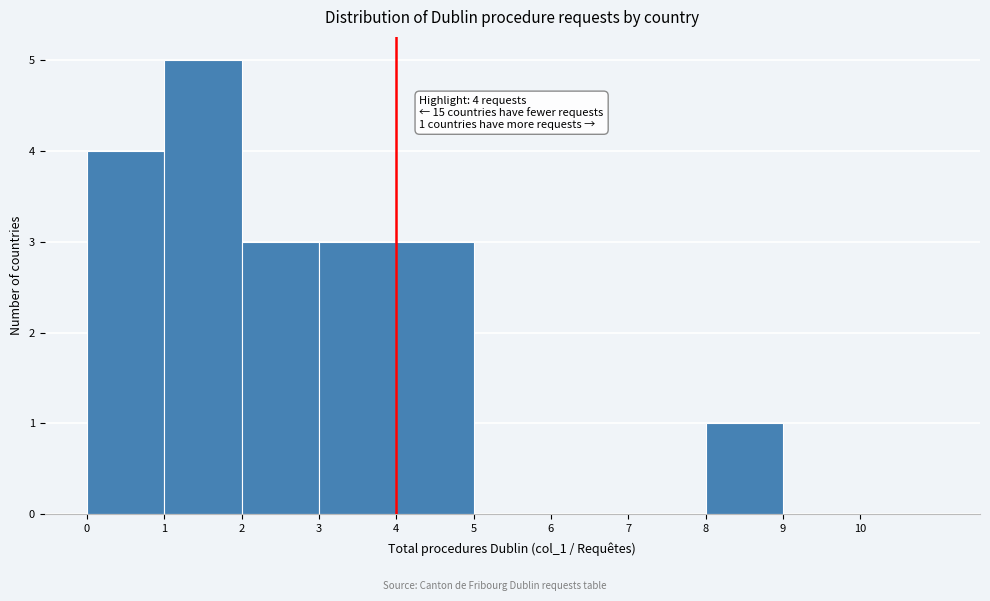

Over which range of the x-axis is the bar tallest?

1 to 2